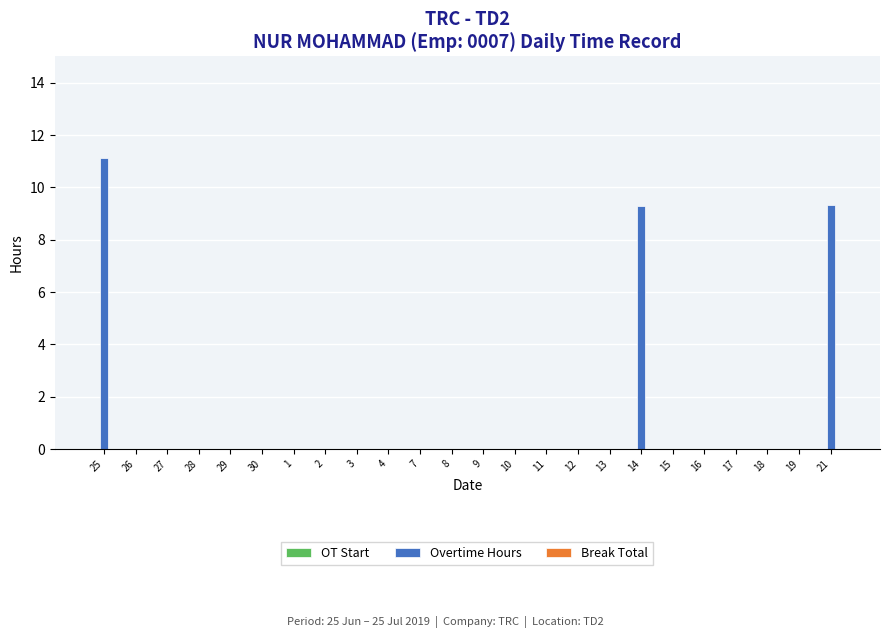

What is the sum of the values at 13 and 25?

11.1